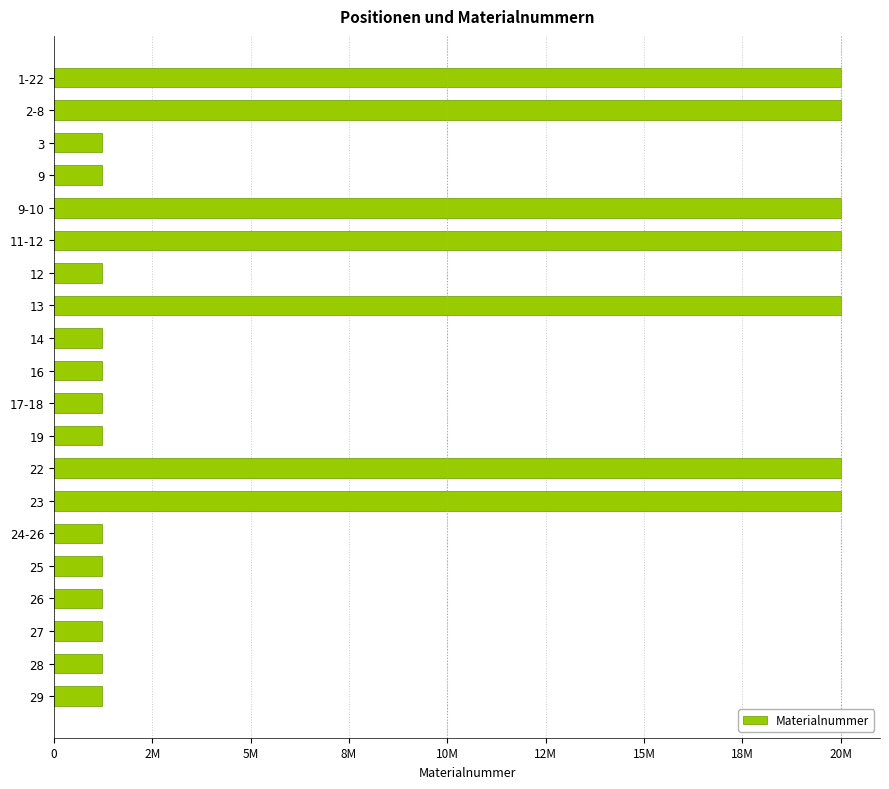

Are the bars horizontal?

Yes